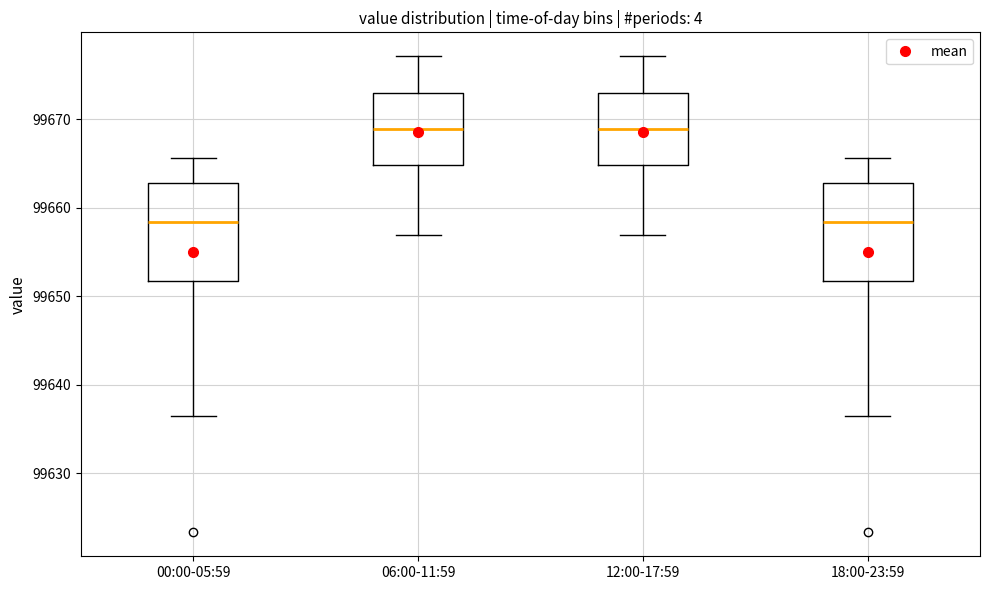

Reading left to right, read every box against the y-axis: the position of its median line, the range the box covers, and the ends of its whiskers. The values are not printed on the chart, so give them approximately, as read against the axis.

00:00-05:59: median 99658, box 99652 to 99663, whiskers 99636 to 99666
06:00-11:59: median 99669, box 99665 to 99673, whiskers 99657 to 99677
12:00-17:59: median 99669, box 99665 to 99673, whiskers 99657 to 99677
18:00-23:59: median 99658, box 99652 to 99663, whiskers 99636 to 99666